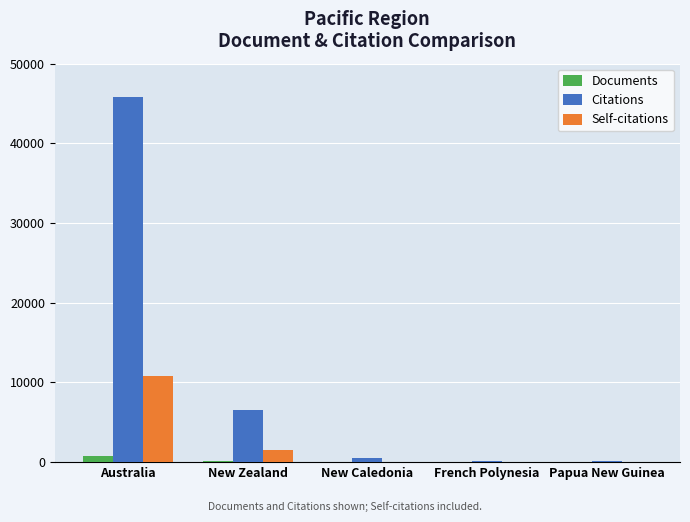

What are all the series names shown in the legend?

Documents, Citations, Self-citations